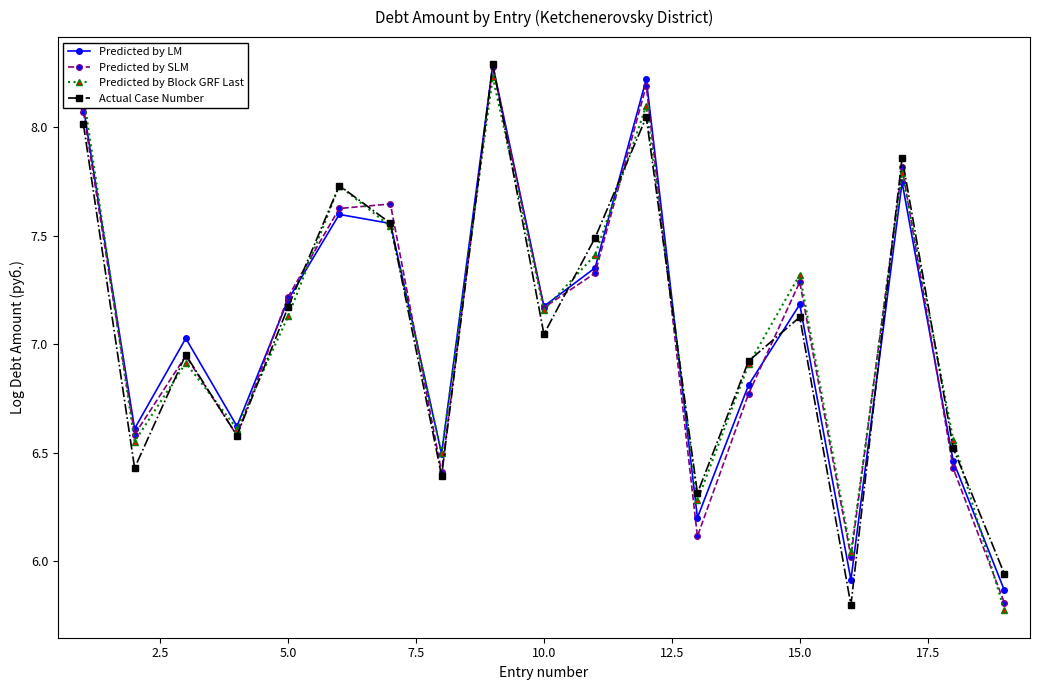

What is the maximum value shown in the chart?

8.3